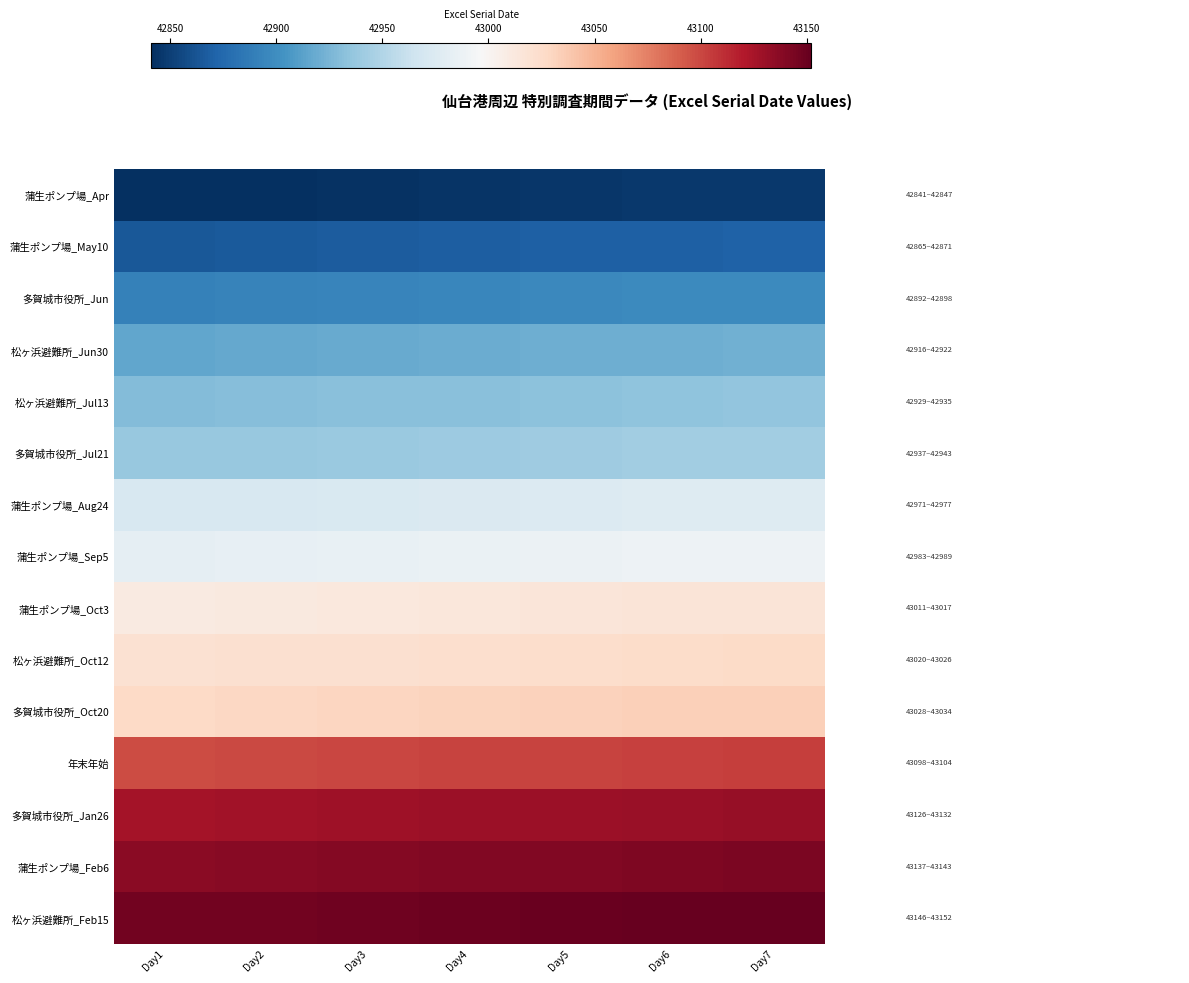

Reading left to right, transcribe all the data shown in this chart.

蒲生ポンプ場_Apr: Day1=42841	Day2=42842	Day3=42843	Day4=42844	Day5=42845	Day6=42846	Day7=42847
蒲生ポンプ場_May10: Day1=42865	Day2=42866	Day3=42867	Day4=42868	Day5=42869	Day6=42870	Day7=42871
多賀城市役所_Jun: Day1=42892	Day2=42893	Day3=42894	Day4=42895	Day5=42896	Day6=42897	Day7=42898
松ヶ浜避難所_Jun30: Day1=42916	Day2=42917	Day3=42918	Day4=42919	Day5=42920	Day6=42921	Day7=42922
松ヶ浜避難所_Jul13: Day1=42929	Day2=42930	Day3=42931	Day4=42932	Day5=42933	Day6=42934	Day7=42935
多賀城市役所_Jul21: Day1=42937	Day2=42938	Day3=42939	Day4=42940	Day5=42941	Day6=42942	Day7=42943
蒲生ポンプ場_Aug24: Day1=42971	Day2=42972	Day3=42973	Day4=42974	Day5=42975	Day6=42976	Day7=42977
蒲生ポンプ場_Sep5: Day1=42983	Day2=42984	Day3=42985	Day4=42986	Day5=42987	Day6=42988	Day7=42989
蒲生ポンプ場_Oct3: Day1=43011	Day2=43012	Day3=43013	Day4=43014	Day5=43015	Day6=43016	Day7=43017
松ヶ浜避難所_Oct12: Day1=43020	Day2=43021	Day3=43022	Day4=43023	Day5=43024	Day6=43025	Day7=43026
多賀城市役所_Oct20: Day1=43028	Day2=43029	Day3=43030	Day4=43031	Day5=43032	Day6=43033	Day7=43034
年末年始: Day1=43098	Day2=43099	Day3=43100	Day4=43101	Day5=43102	Day6=43103	Day7=43104
多賀城市役所_Jan26: Day1=43126	Day2=43127	Day3=43128	Day4=43129	Day5=43130	Day6=43131	Day7=43132
蒲生ポンプ場_Feb6: Day1=43137	Day2=43138	Day3=43139	Day4=43140	Day5=43141	Day6=43142	Day7=43143
松ヶ浜避難所_Feb15: Day1=43146	Day2=43147	Day3=43148	Day4=43149	Day5=43150	Day6=43151	Day7=43152